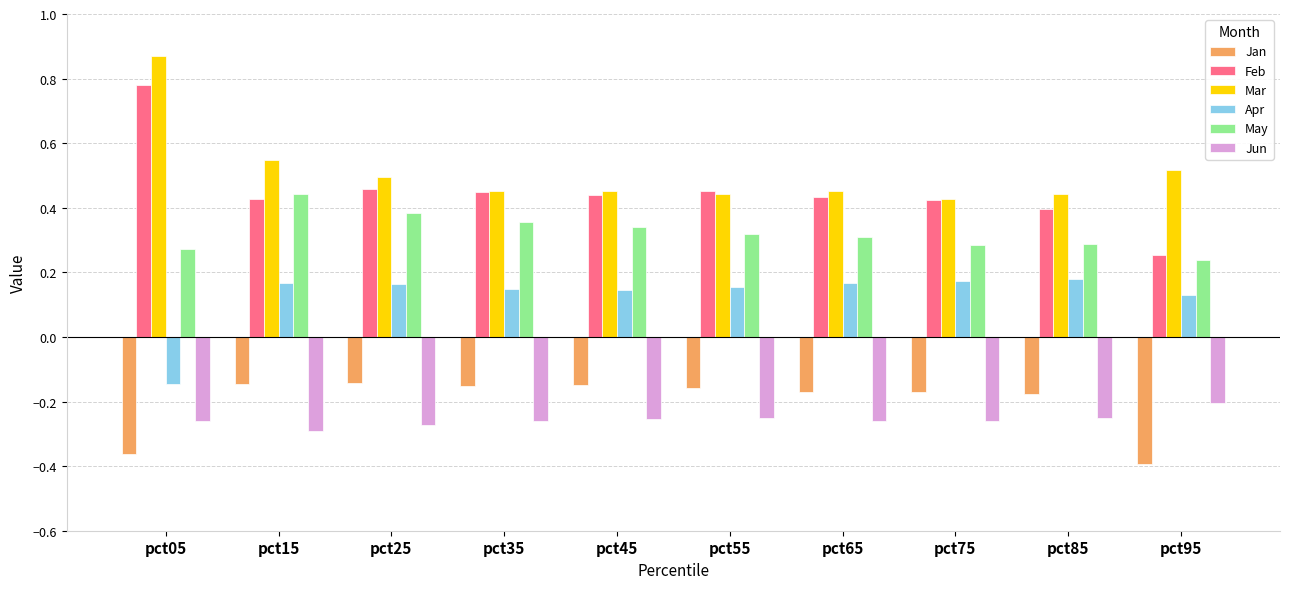

At which label does Jan reach its minimum?

pct95